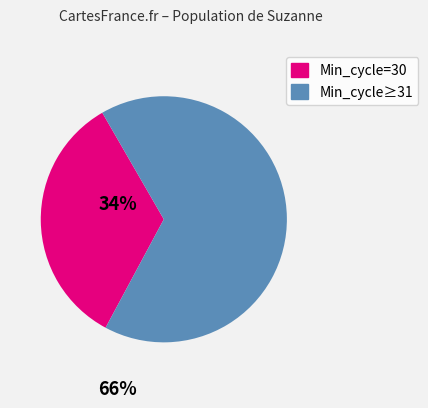

Is there a majority slice in this chart?

Yes